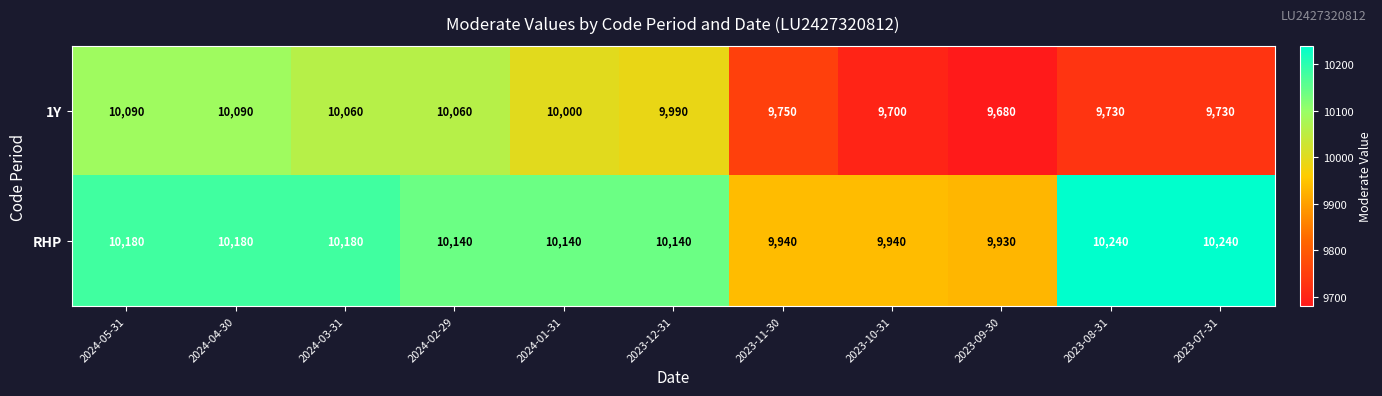

True or false: RHP has a value of 10180 at 2024-04-30.

True